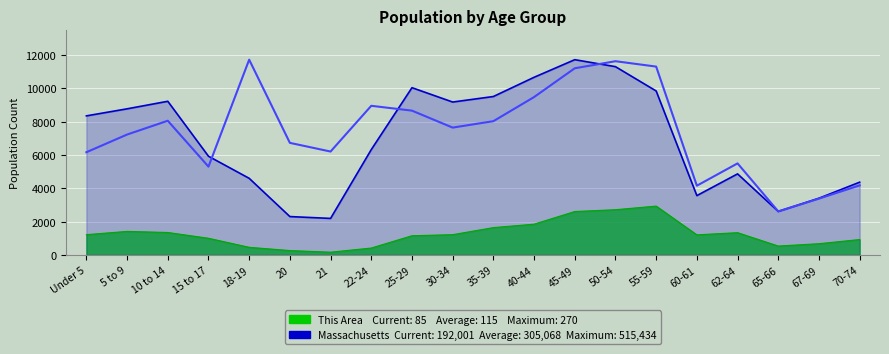

Which series has the widest spread of values?

Massachusetts